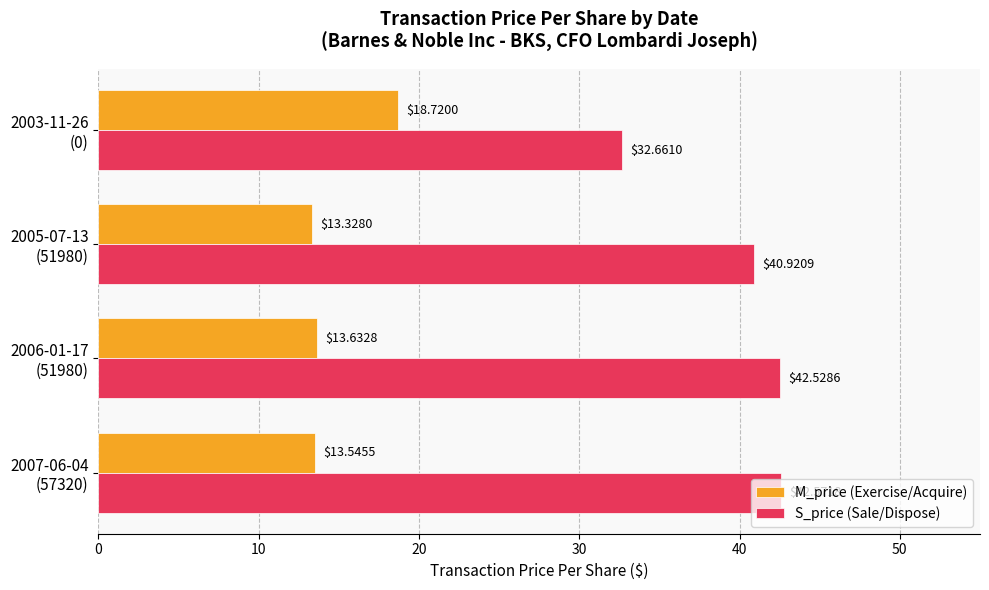

How many data points does each series have?

4